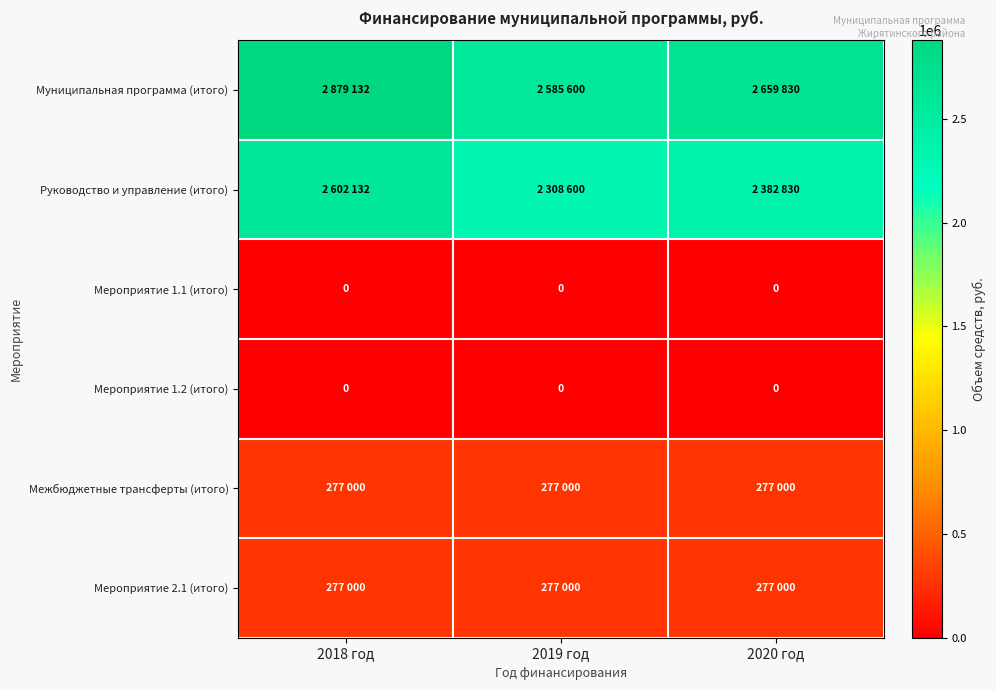

Is it true that Мероприятие 1.1 (итого) equals 0 at 2018 год?

True